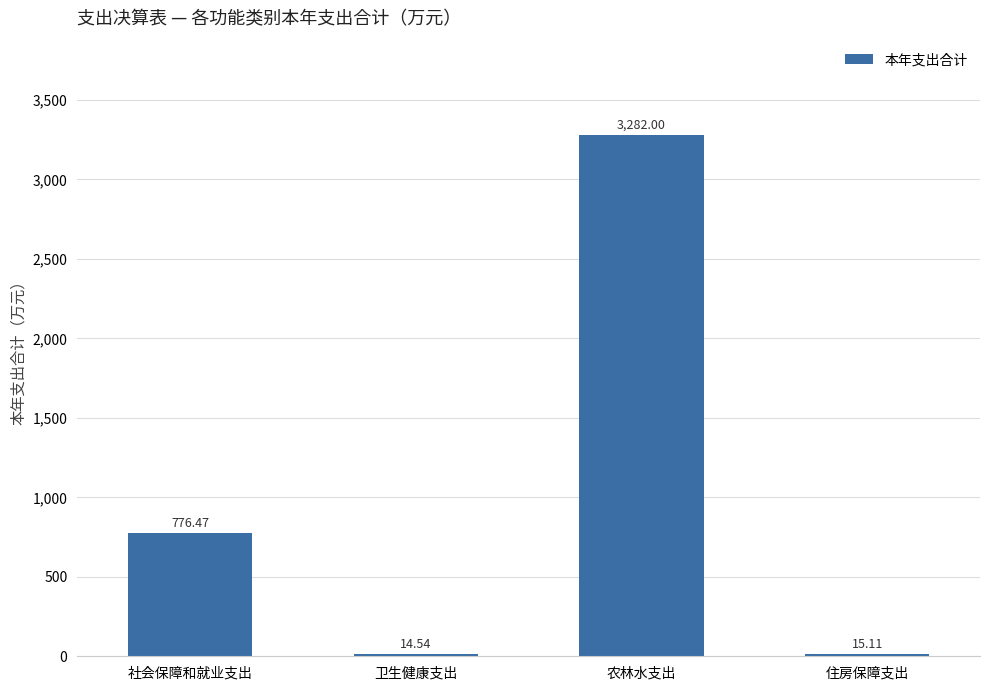

How many values exceed 776?

2